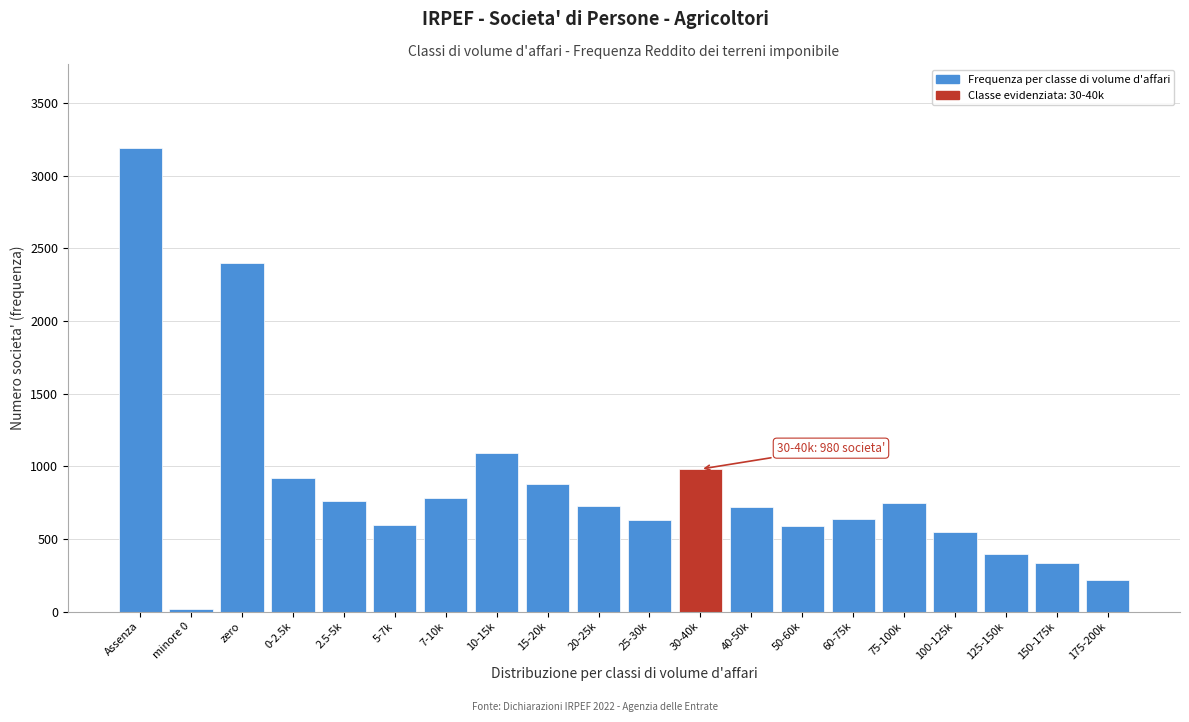

Which label corresponds to the largest value in the chart?

Assenza